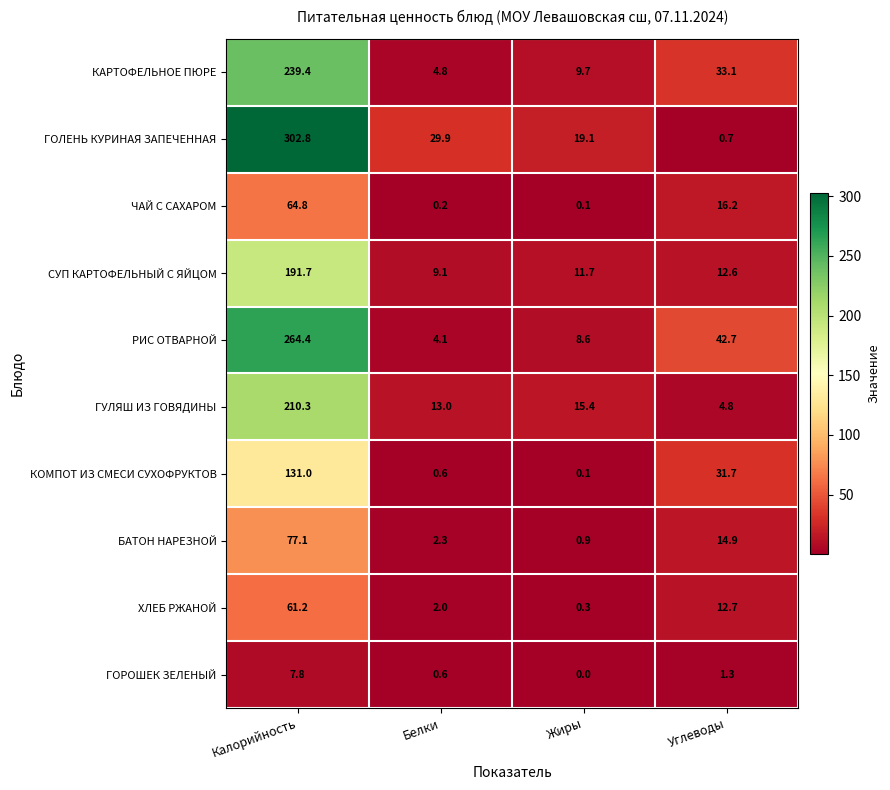

Count the number of data series in this chart.

10